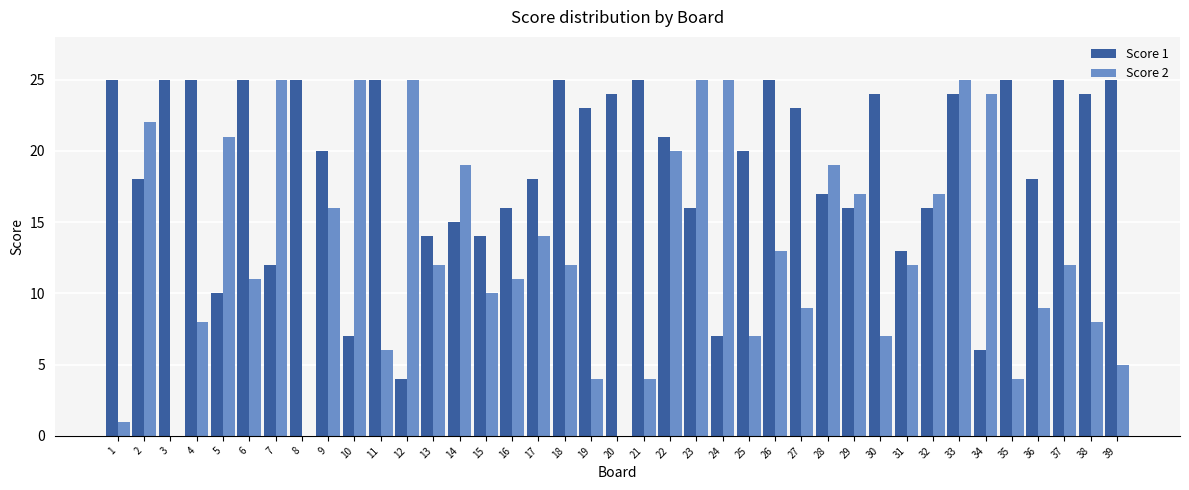

Is the value of Score 2 at 19 greater than the value of Score 1 at 10?

No